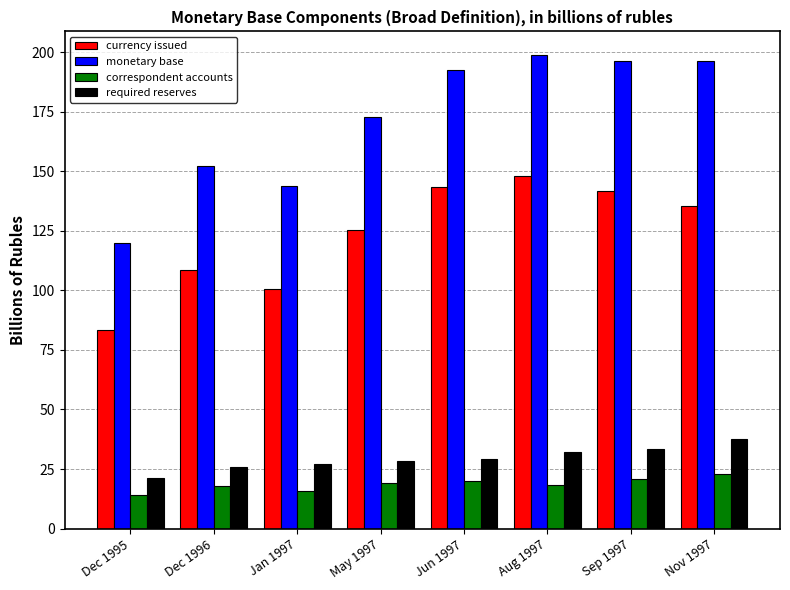

Which series has the largest total across all categories?

monetary base